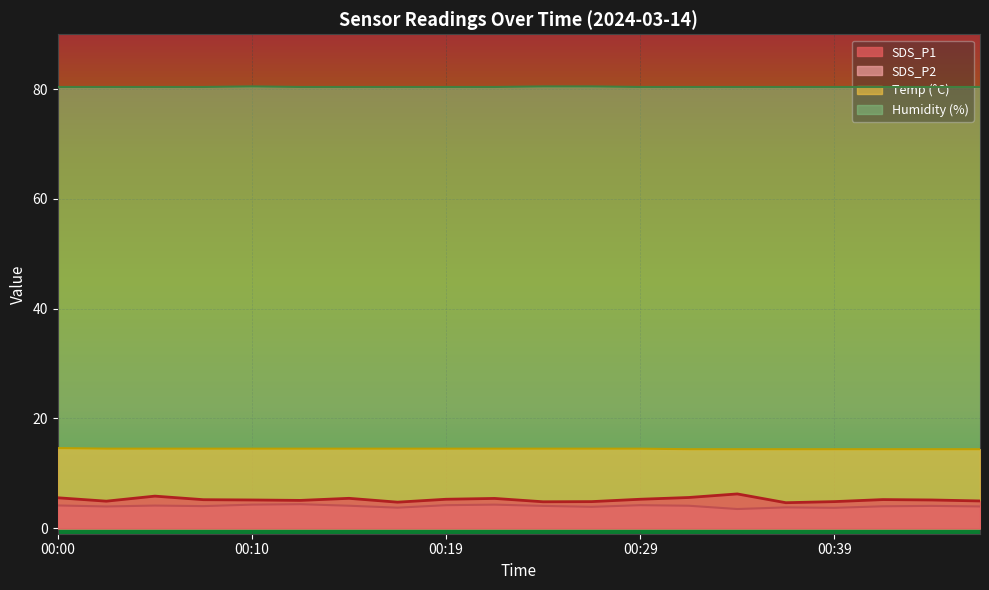

Between 00:07 and 00:22, which series saw the biggest shift?

SDS_P2